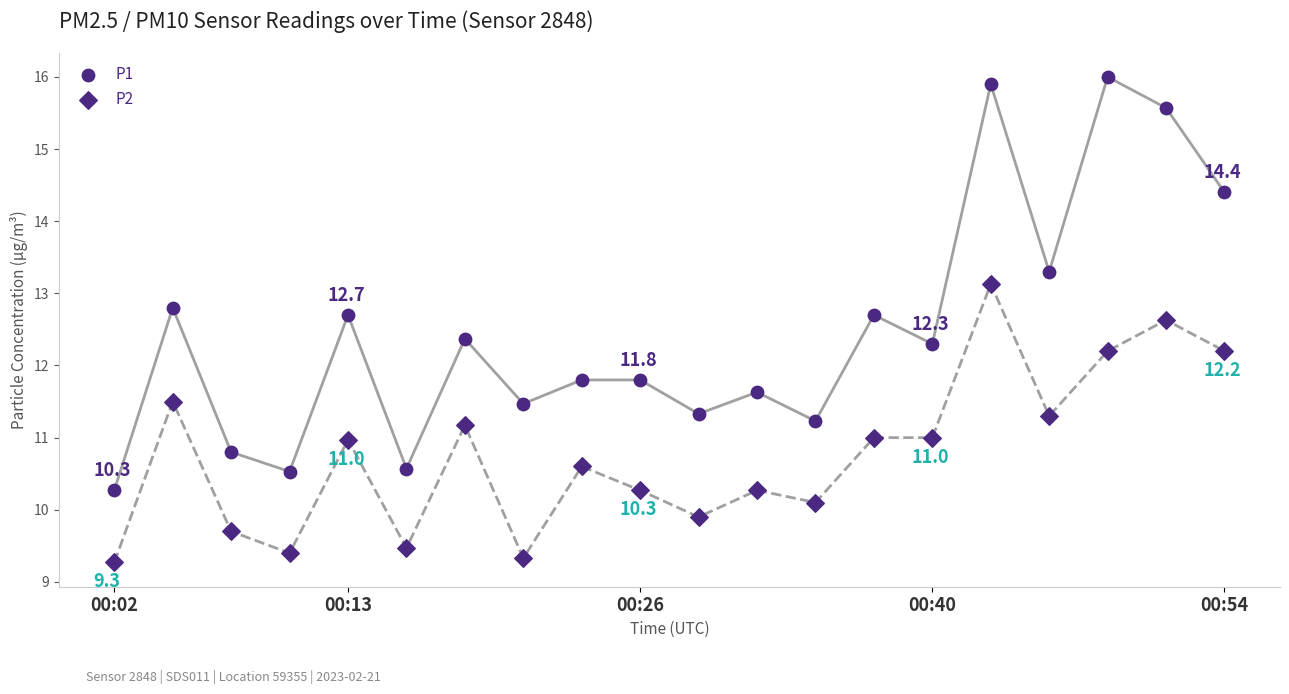

Which series reaches the minimum Y coordinate?

P2